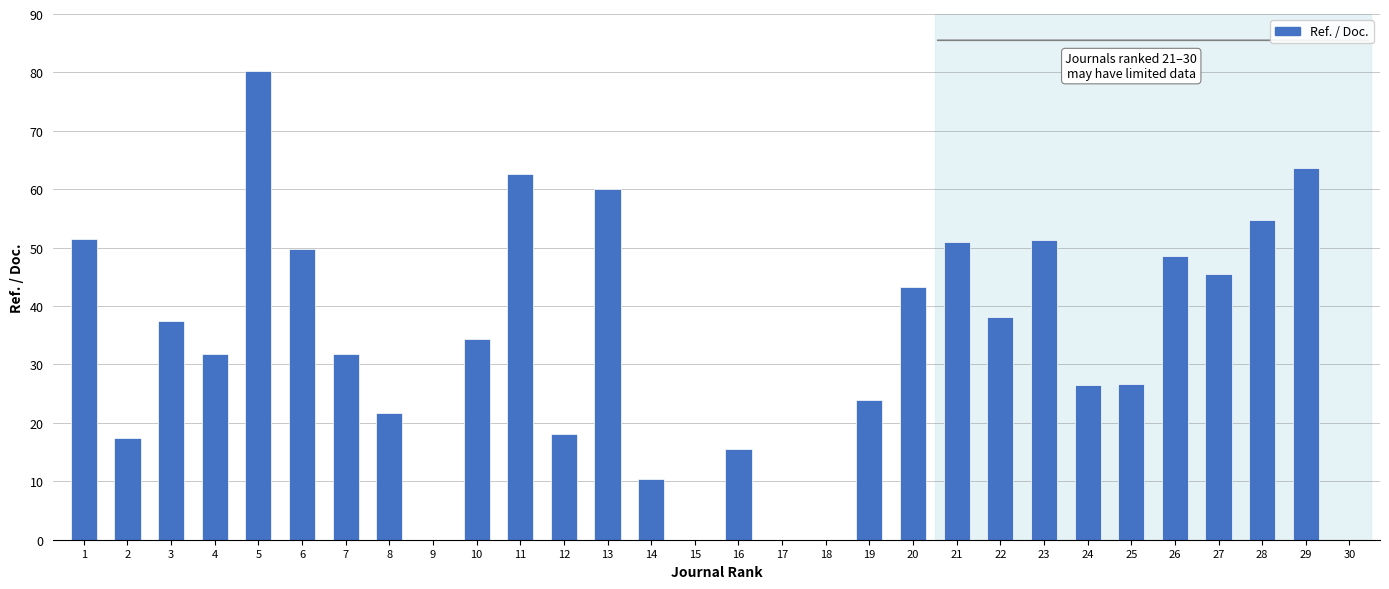

How many categories are shown in the chart?

30